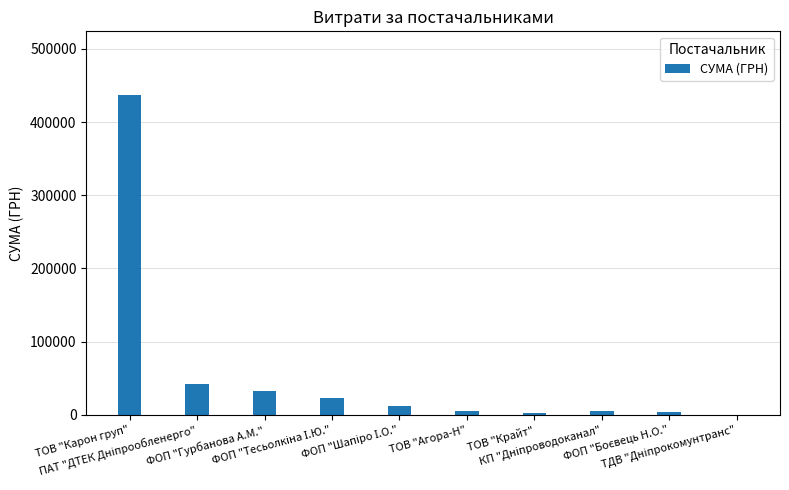

What is the maximum value shown in the chart?

436580.3